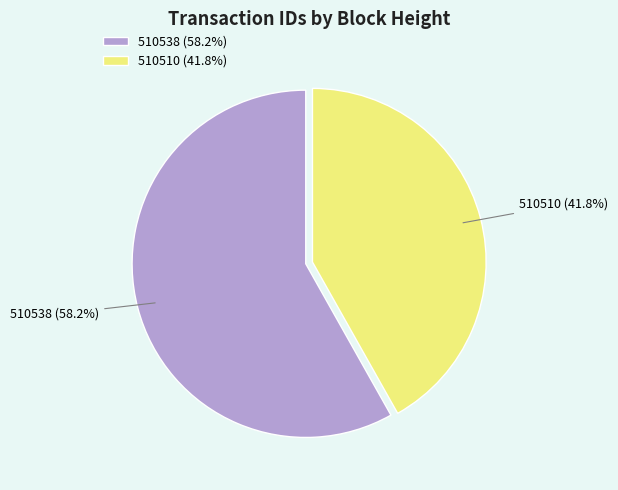

Which slice is the smallest?

510510